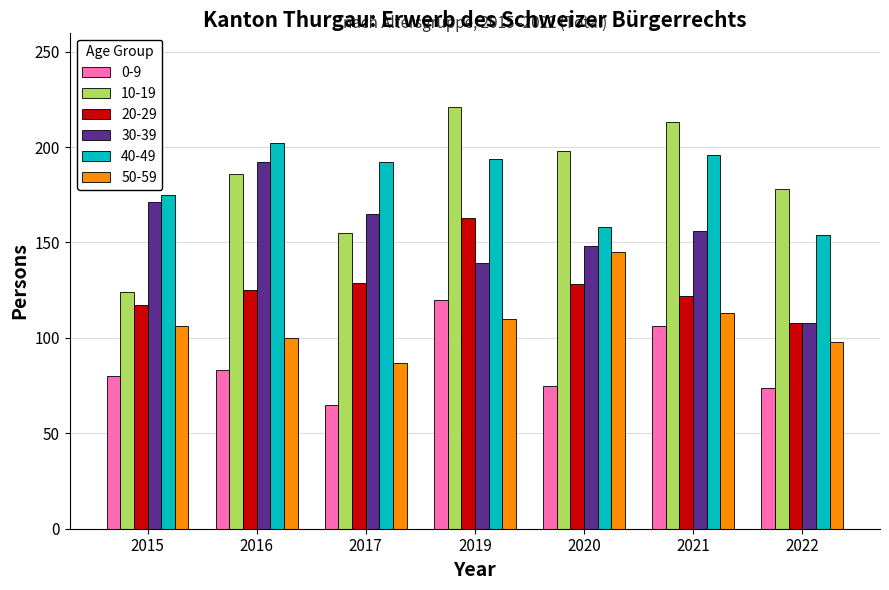

Rank the categories by 10-19 value from highest to lowest.

2019, 2021, 2020, 2016, 2022, 2017, 2015